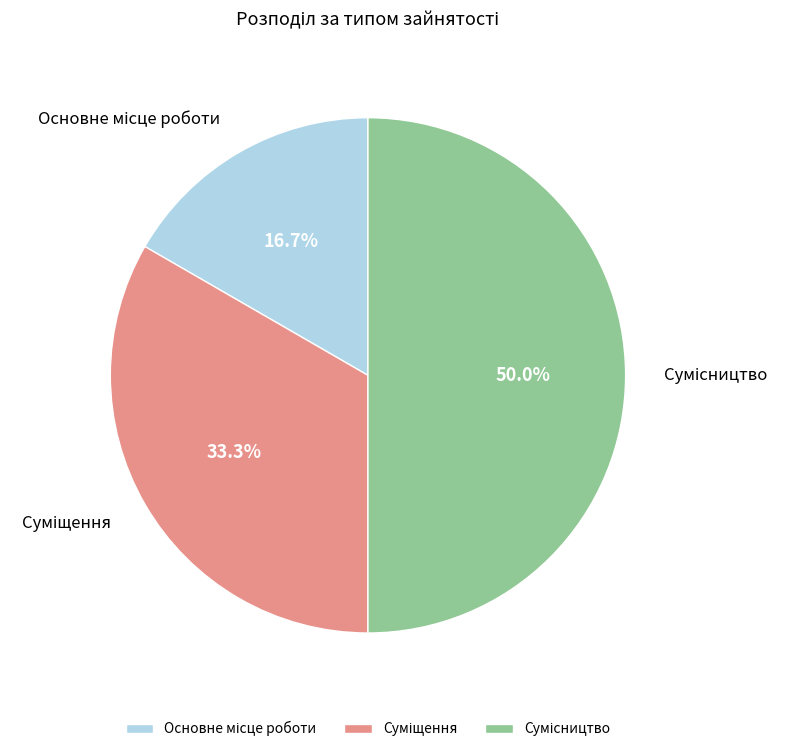

Does any single category account for the majority?

No